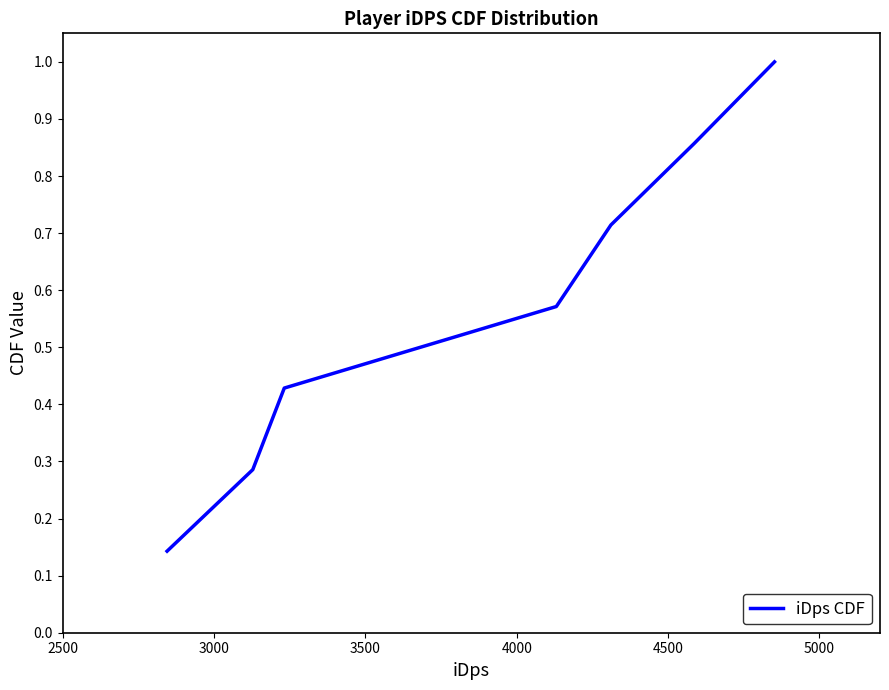

What is the greatest value displayed?

1.0